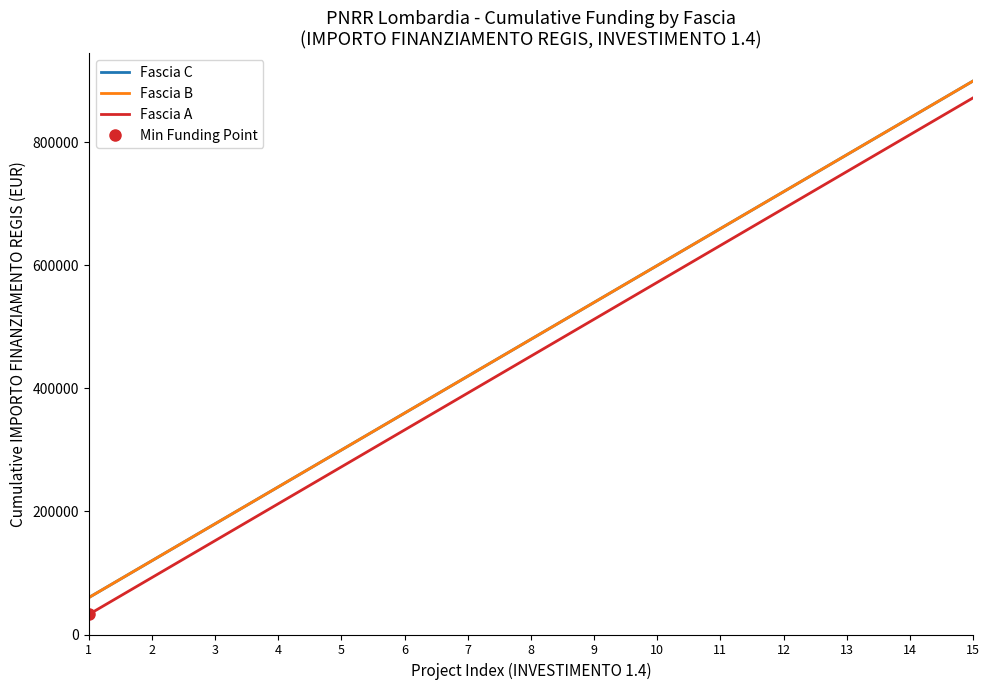

Rank the series at 6 from lowest to highest value.

Fascia A, Fascia C, Fascia B